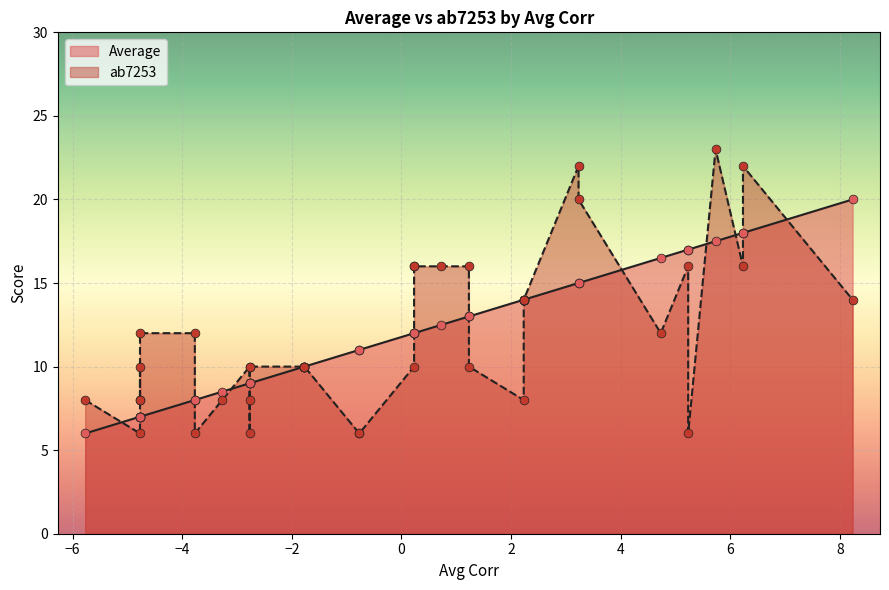

What is the total value across all series at 17?

20.0